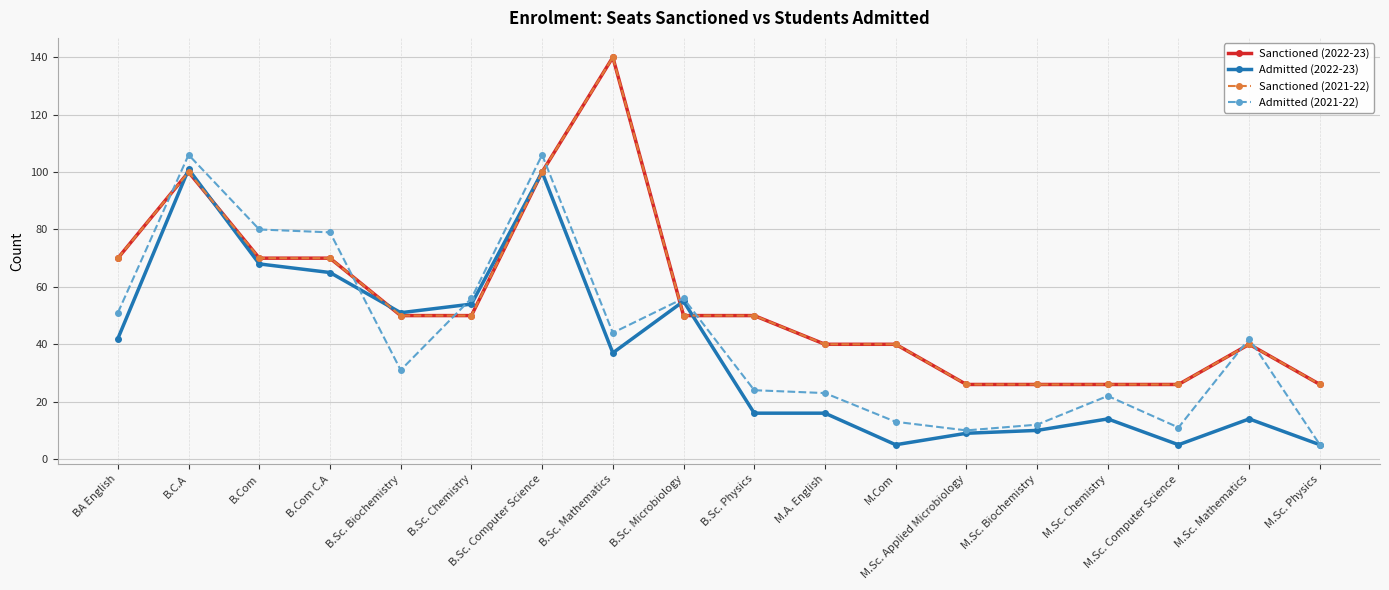

Does the chart have visible grid lines?

Yes